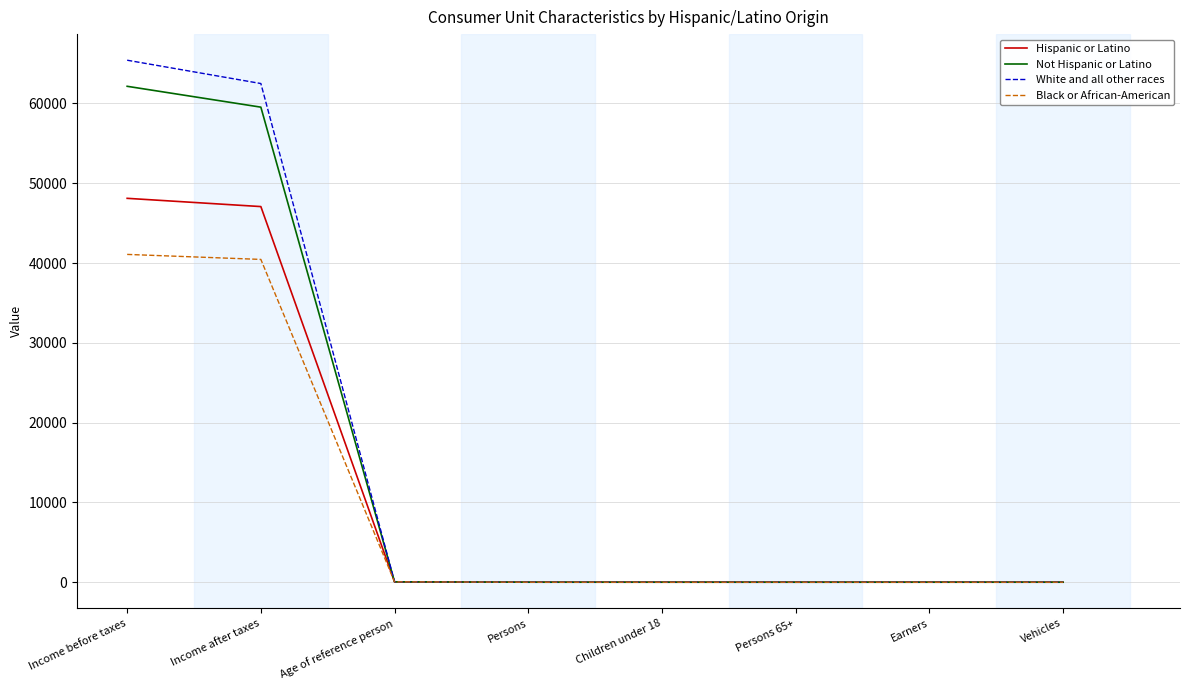

Which label corresponds to the largest value in the chart?

Income before taxes